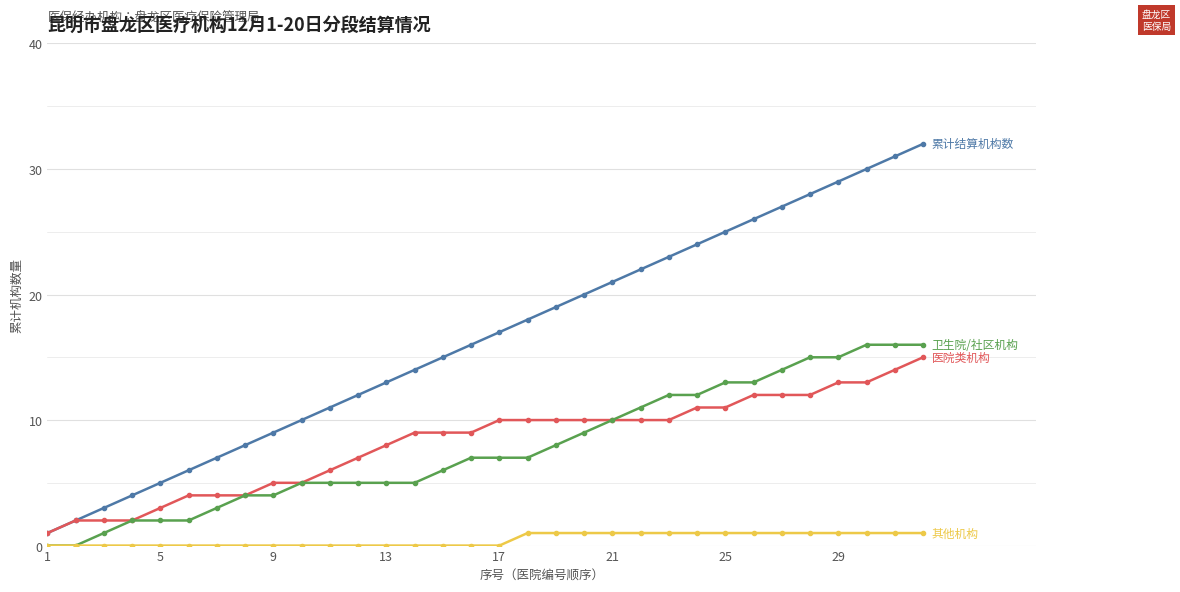

What is the maximum value shown in the chart?

32